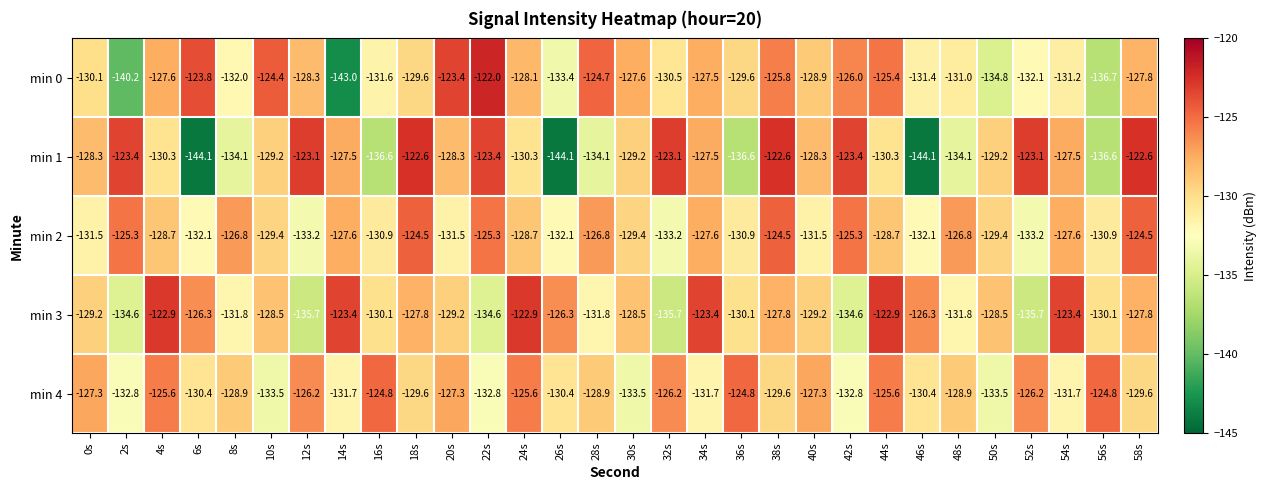

Read the min 4 value at 32s.

-126.2